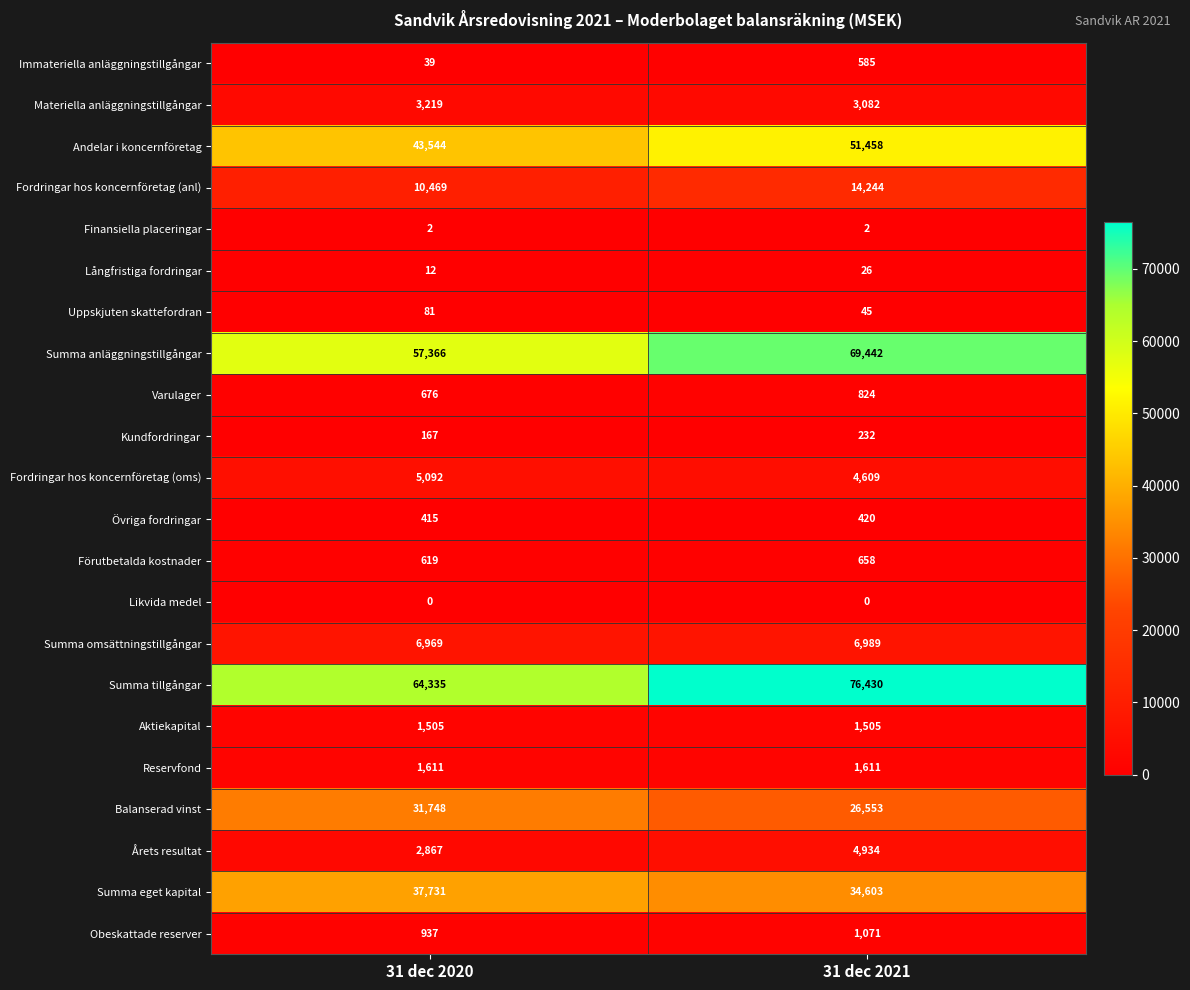

How many data points in Varulager are less than 824?

1